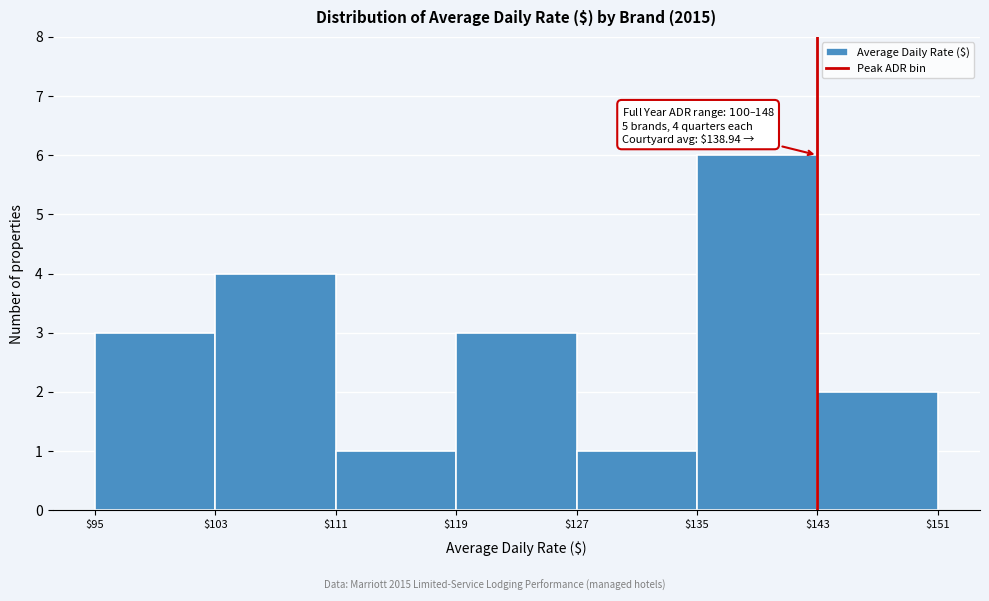

Over which range of the x-axis is the bar tallest?

$135 to $143